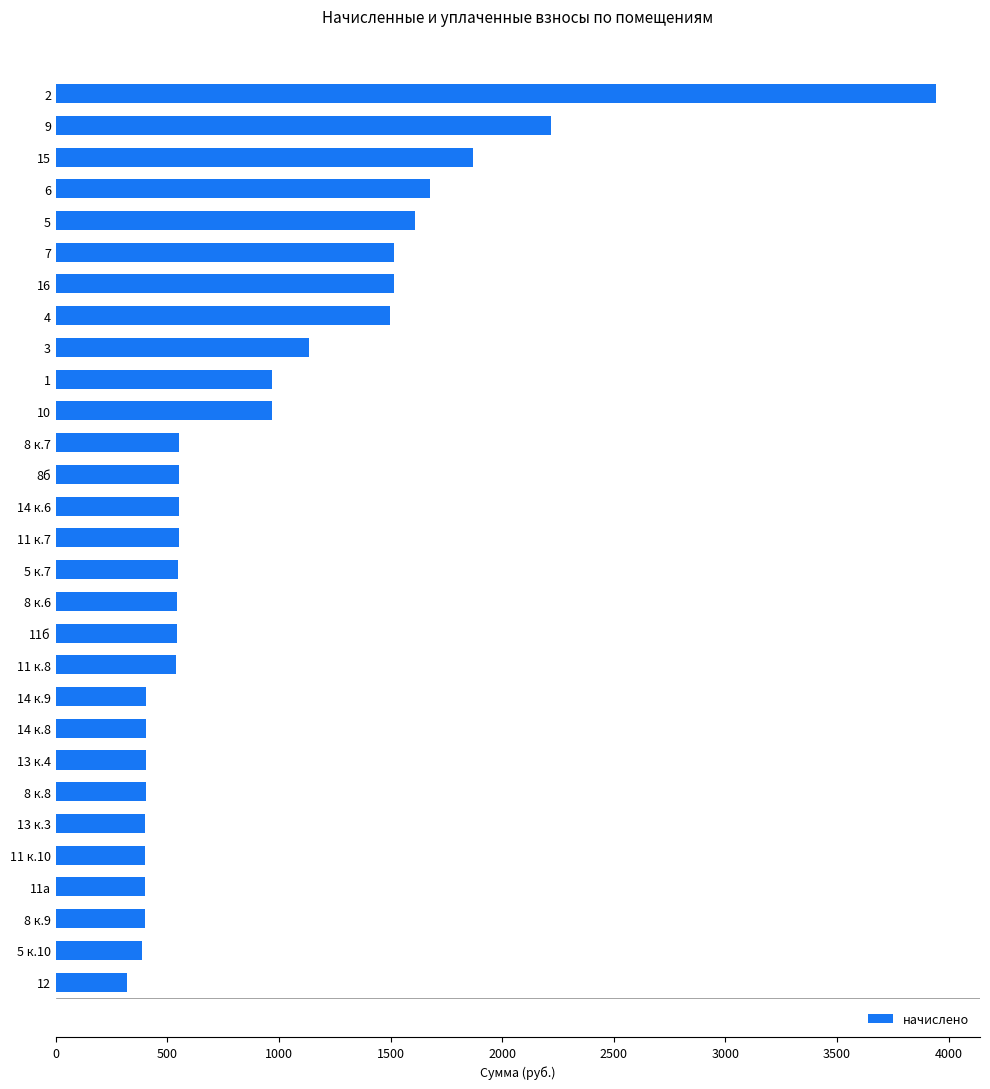

What is the average value?

938.3